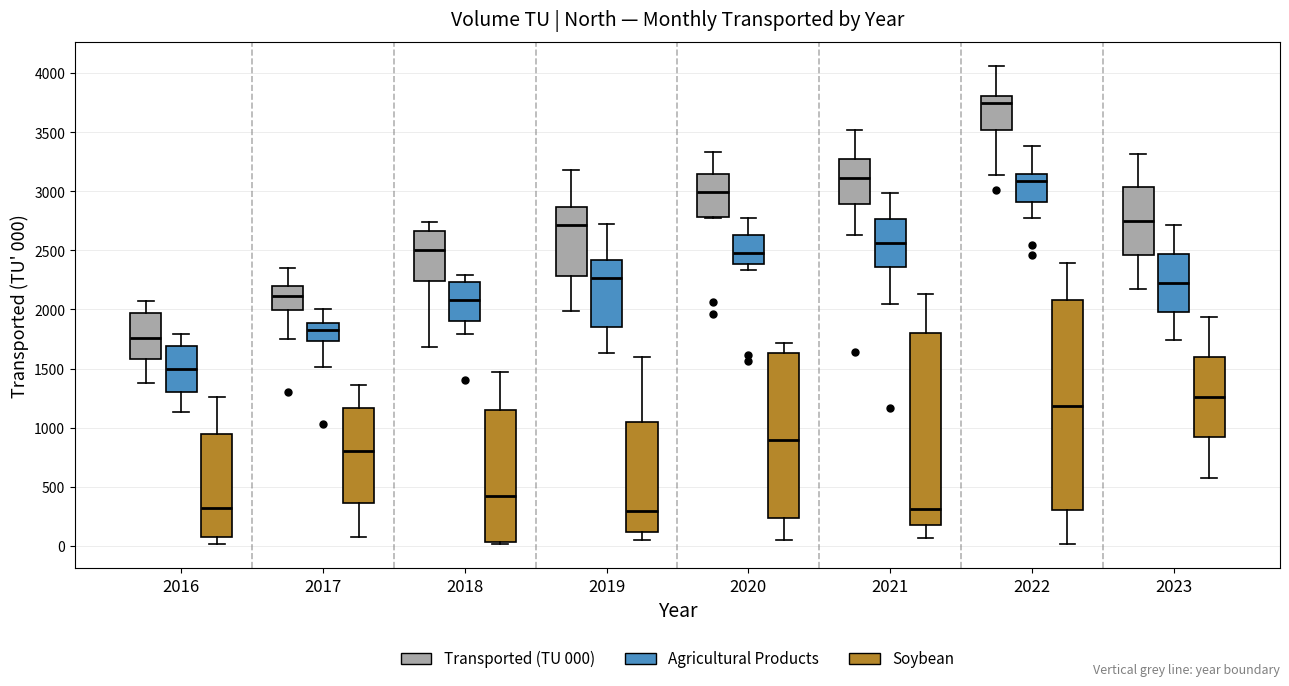

Where does the median line of the box for 2021 (Agricultural Products) sit on the y-axis? The values are not printed on the chart, so give them approximately, as read against the axis.

2550